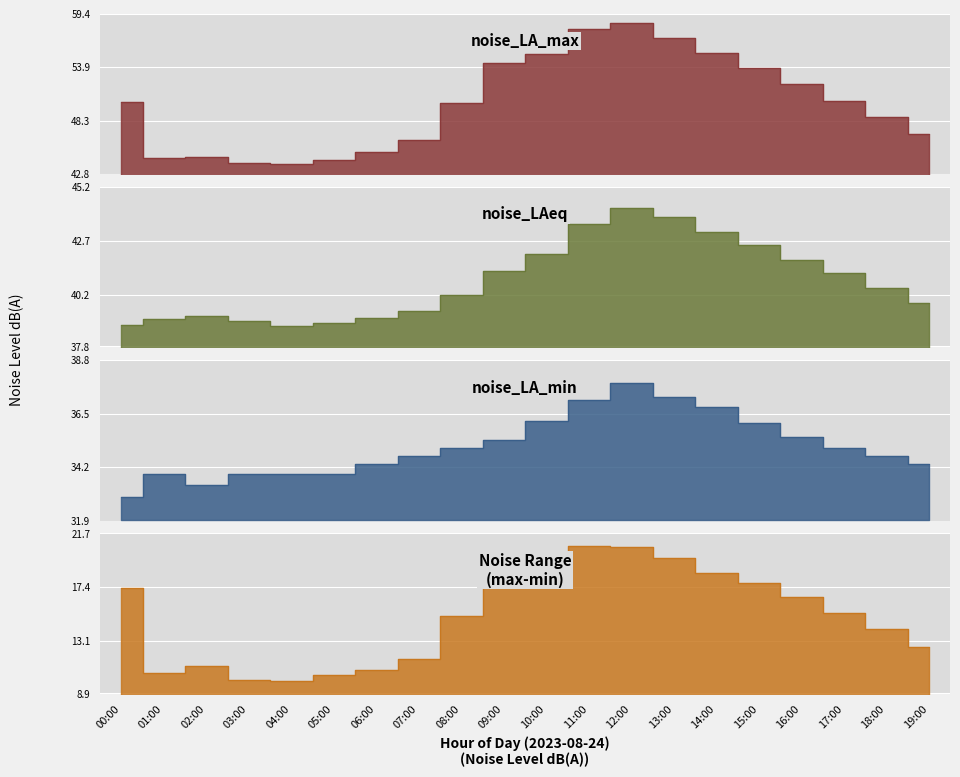

How many data points in noise_LA_min are above 35?

10